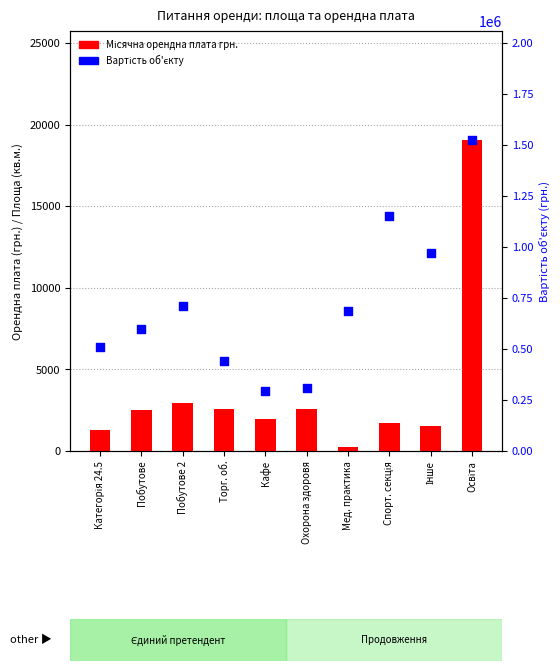

Which series reaches the minimum Y coordinate?

Місячна орендна плата грн.